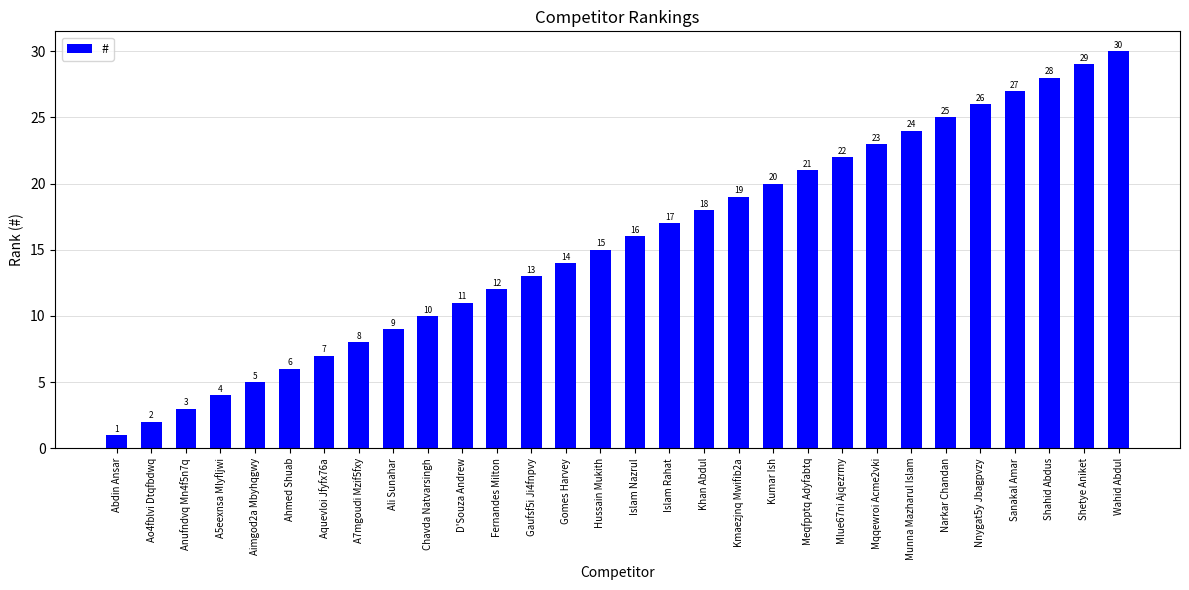

The chart shows a value of 26 at Hussain Mukith. True or false?

False